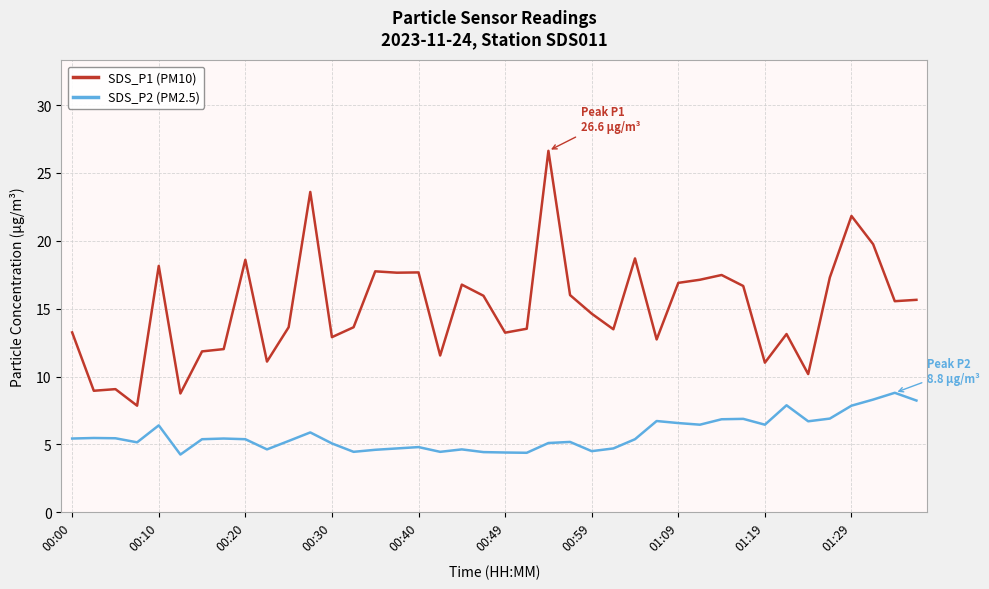

What is the difference between the maximum and minimum values in the SDS_P1 (PM10) series?

18.8